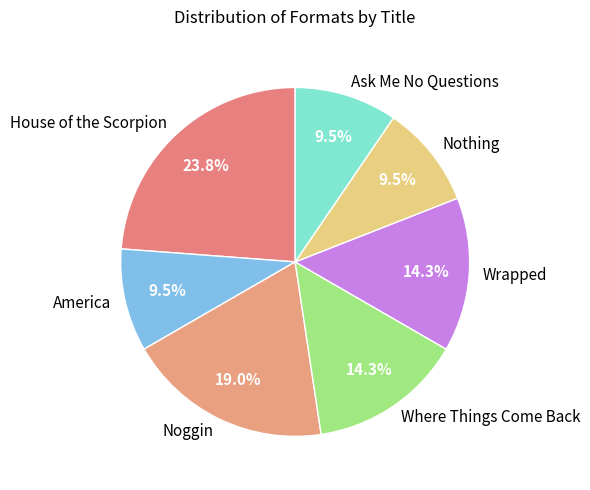

How many segments does this pie chart have?

7